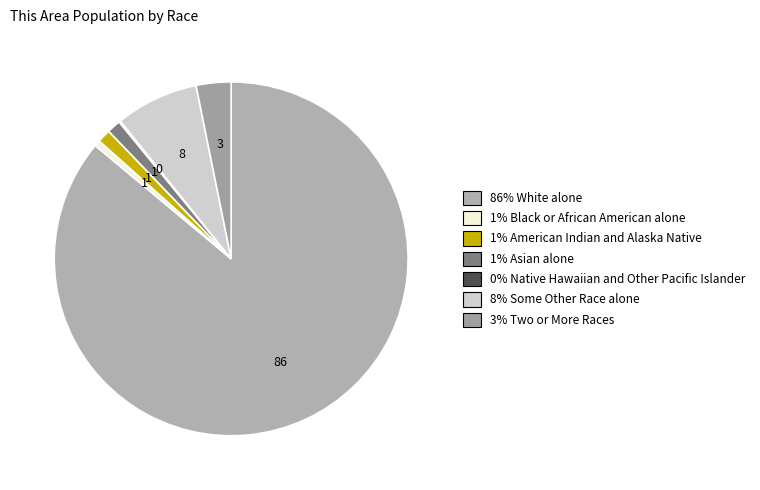

Which category has the smallest portion of the pie?

Native Hawaiian and Other Pacific Islander